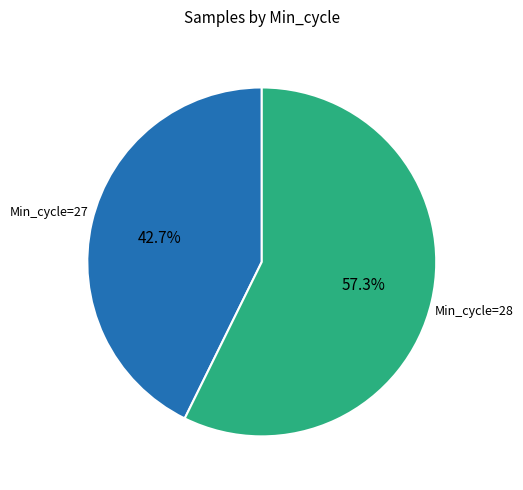

Does any single category account for the majority?

Yes